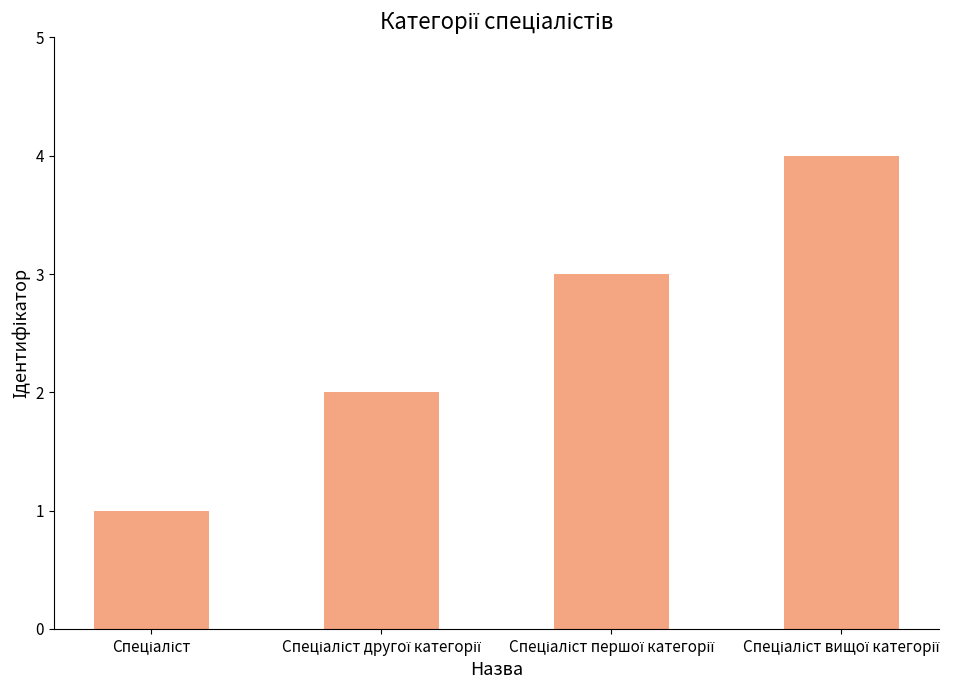

Reading left to right, list all the values displayed in this chart.

1	2	3	4